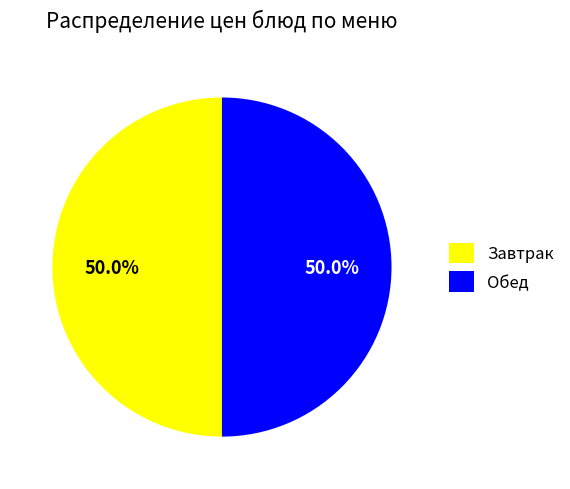

How many slices are in this pie chart?

2